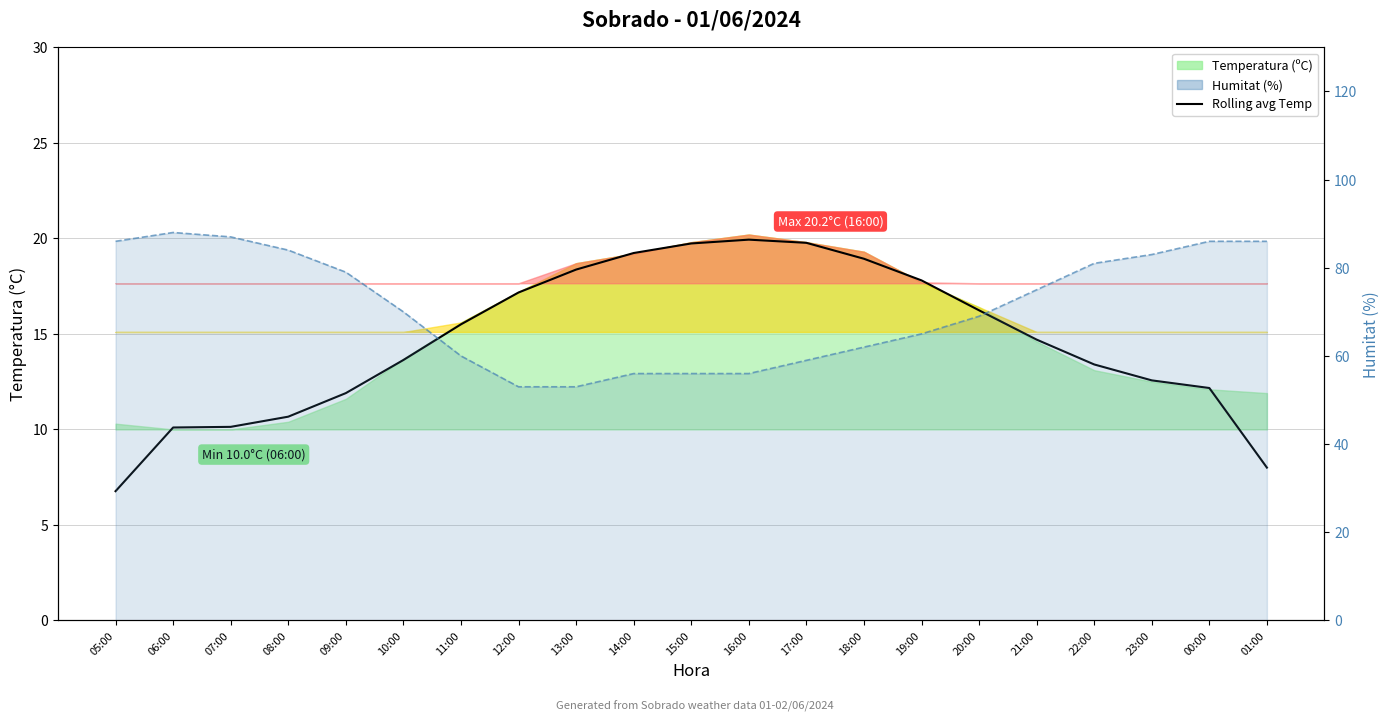

The value at 07:00 is 10.1. True or false?

True